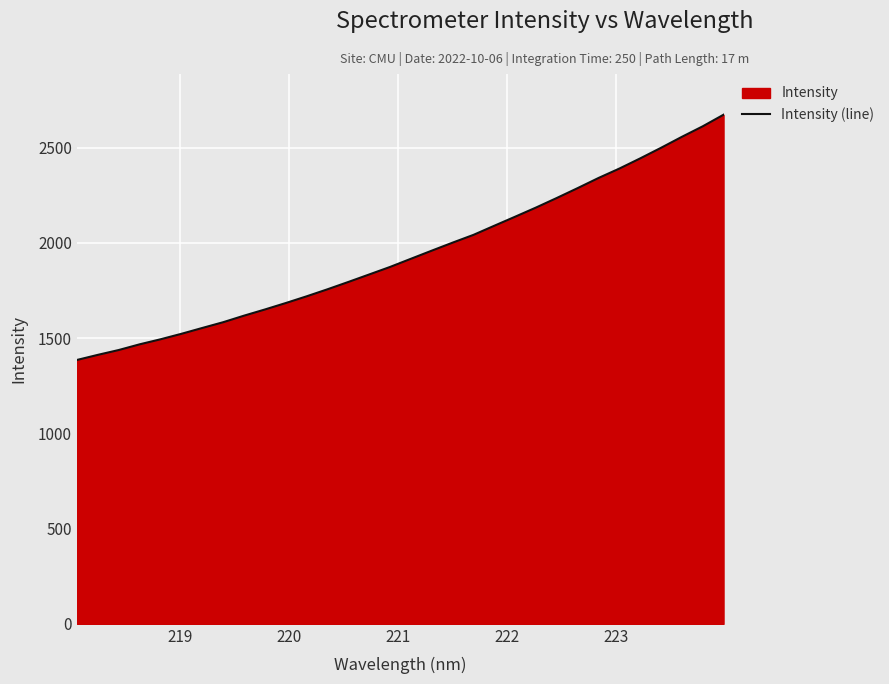

What is the smallest value displayed?

1385.0